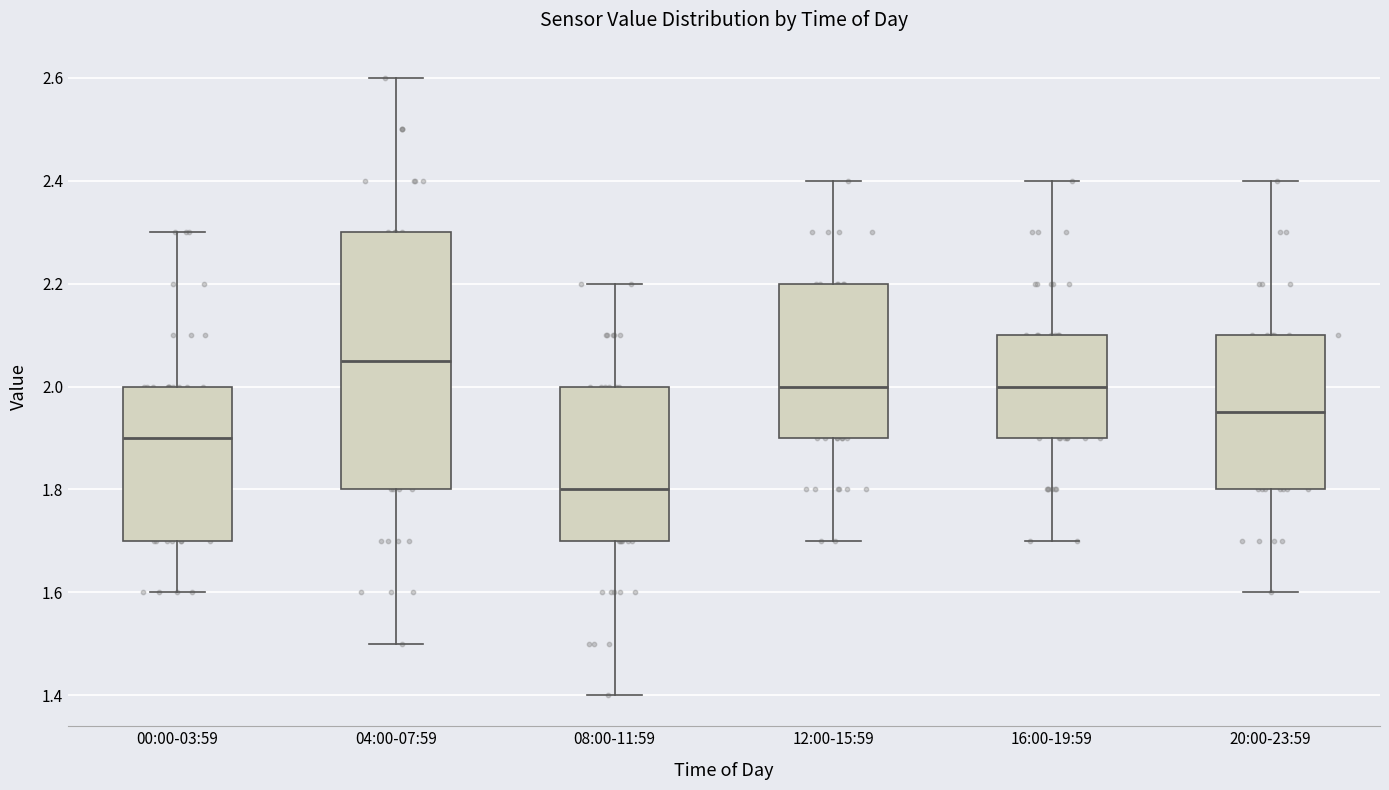

Reading left to right, read every box against the y-axis: the position of its median line, the range the box covers, and the ends of its whiskers. The values are not printed on the chart, so give them approximately, as read against the axis.

00:00-03:59: median 1.90, box 1.70 to 2.00, whiskers 1.60 to 2.30
04:00-07:59: median 2.06, box 1.80 to 2.30, whiskers 1.50 to 2.60
08:00-11:59: median 1.80, box 1.70 to 2.00, whiskers 1.40 to 2.20
12:00-15:59: median 2.00, box 1.90 to 2.20, whiskers 1.70 to 2.40
16:00-19:59: median 2.00, box 1.90 to 2.10, whiskers 1.70 to 2.40
20:00-23:59: median 1.96, box 1.80 to 2.10, whiskers 1.60 to 2.40